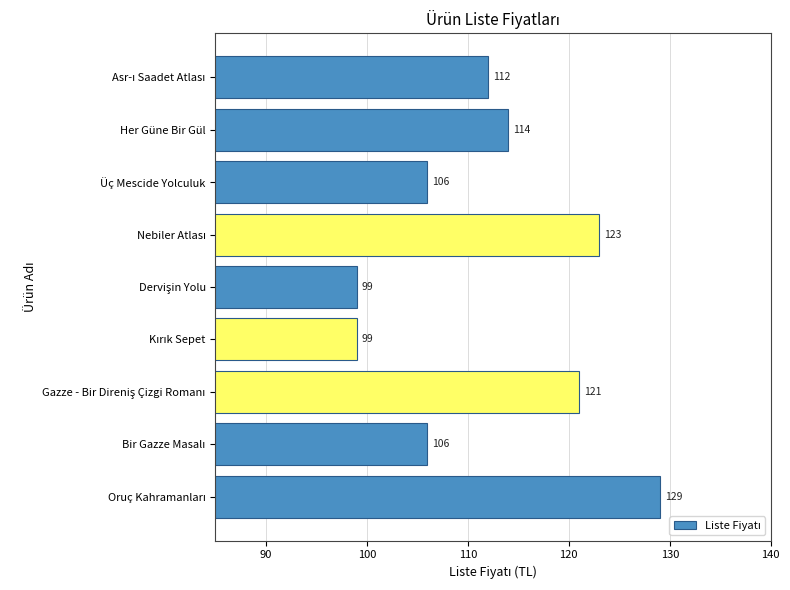

Where is the data nearest to the value 114?

Her Güne Bir Gül